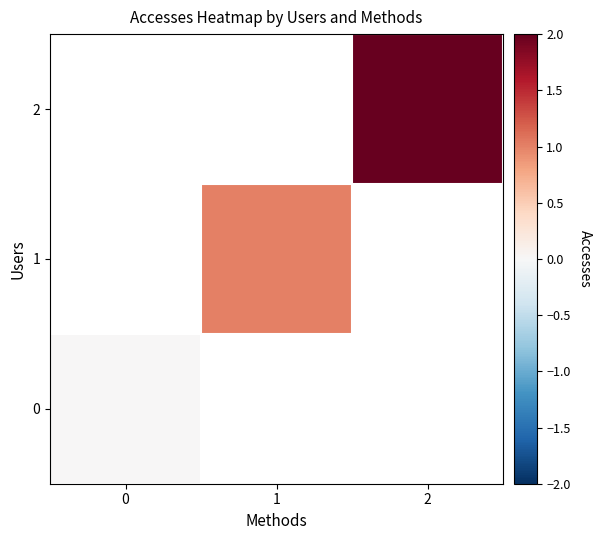

How many distinct data groups are displayed?

3